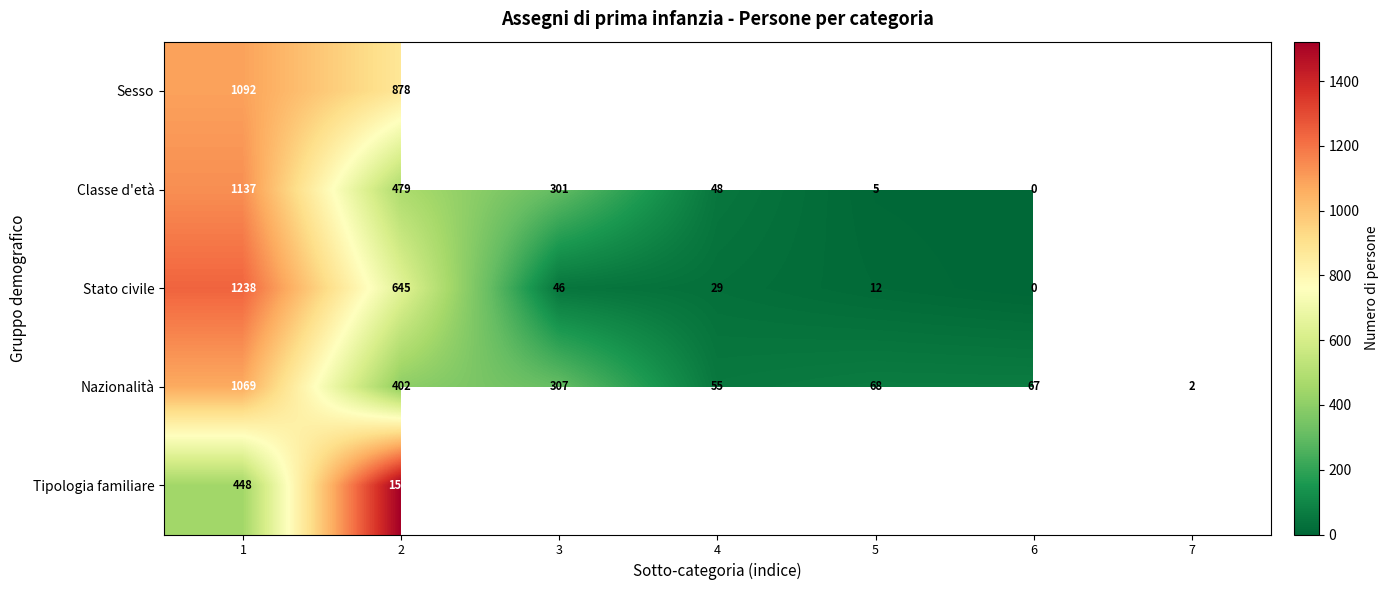

What is the spread (max minus min) of values at 1?

790